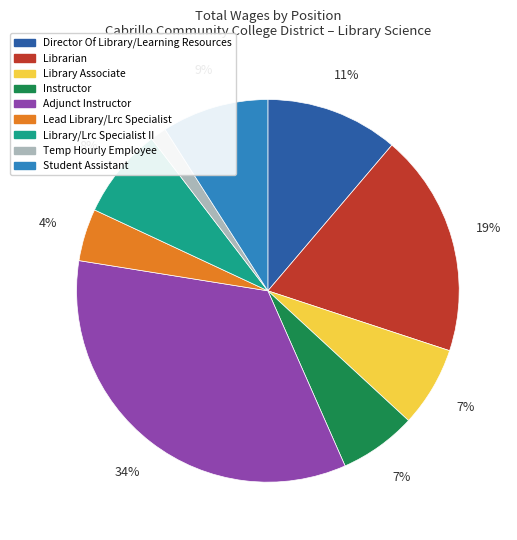

To the nearest percent, what is the difference between the largest and smallest slice percentages?

33%